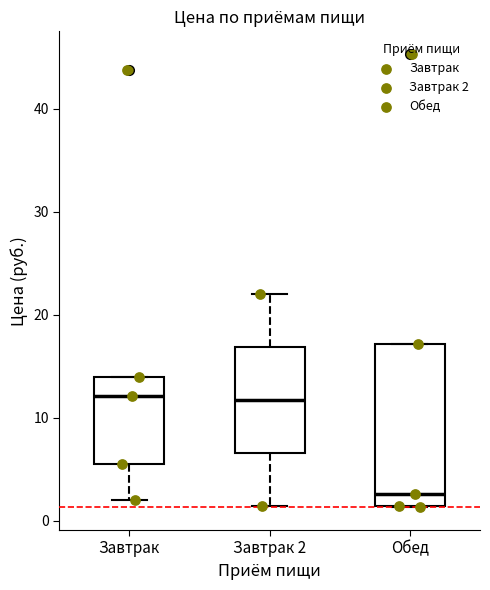

Where is the lower edge of the box for Завтрак on the y-axis? The values are not printed on the chart, so give them approximately, as read against the axis.

6